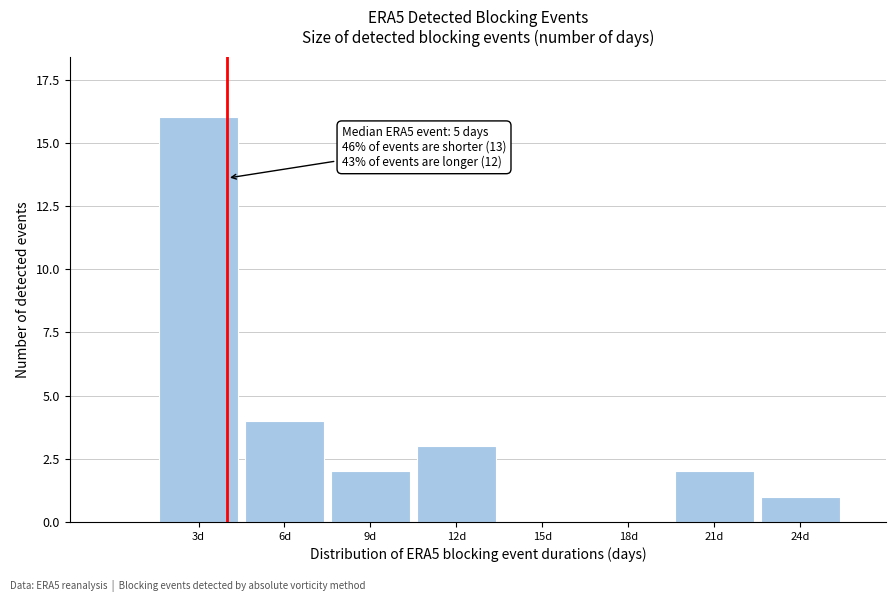

Reading left to right, list all the values displayed in this chart.

3d=16	6d=4	9d=2	12d=3	15d=0	18d=0	21d=2	24d=1